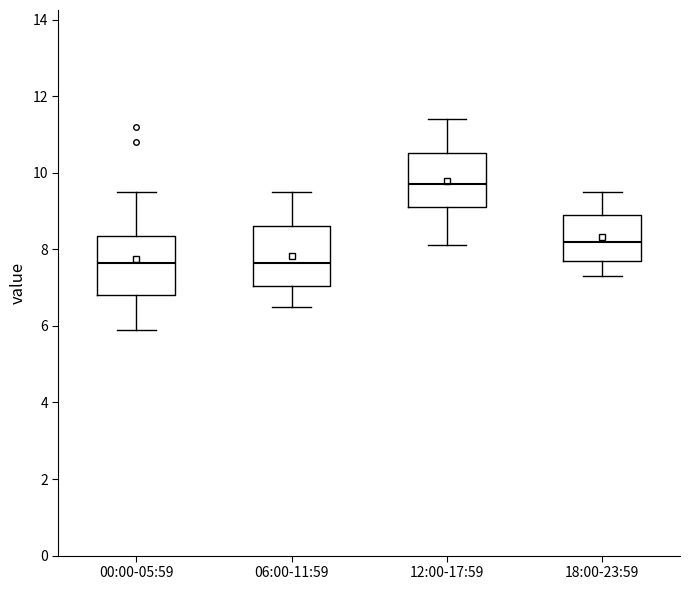

Reading left to right, read every box against the y-axis: the position of its median line, the range the box covers, and the ends of its whiskers. The values are not printed on the chart, so give them approximately, as read against the axis.

00:00-05:59: median 7.6, box 6.8 to 8.4, whiskers 6.0 to 9.6
06:00-11:59: median 7.6, box 7.0 to 8.6, whiskers 6.6 to 9.6
12:00-17:59: median 9.8, box 9.2 to 10.6, whiskers 8.2 to 11.4
18:00-23:59: median 8.2, box 7.8 to 9.0, whiskers 7.4 to 9.6